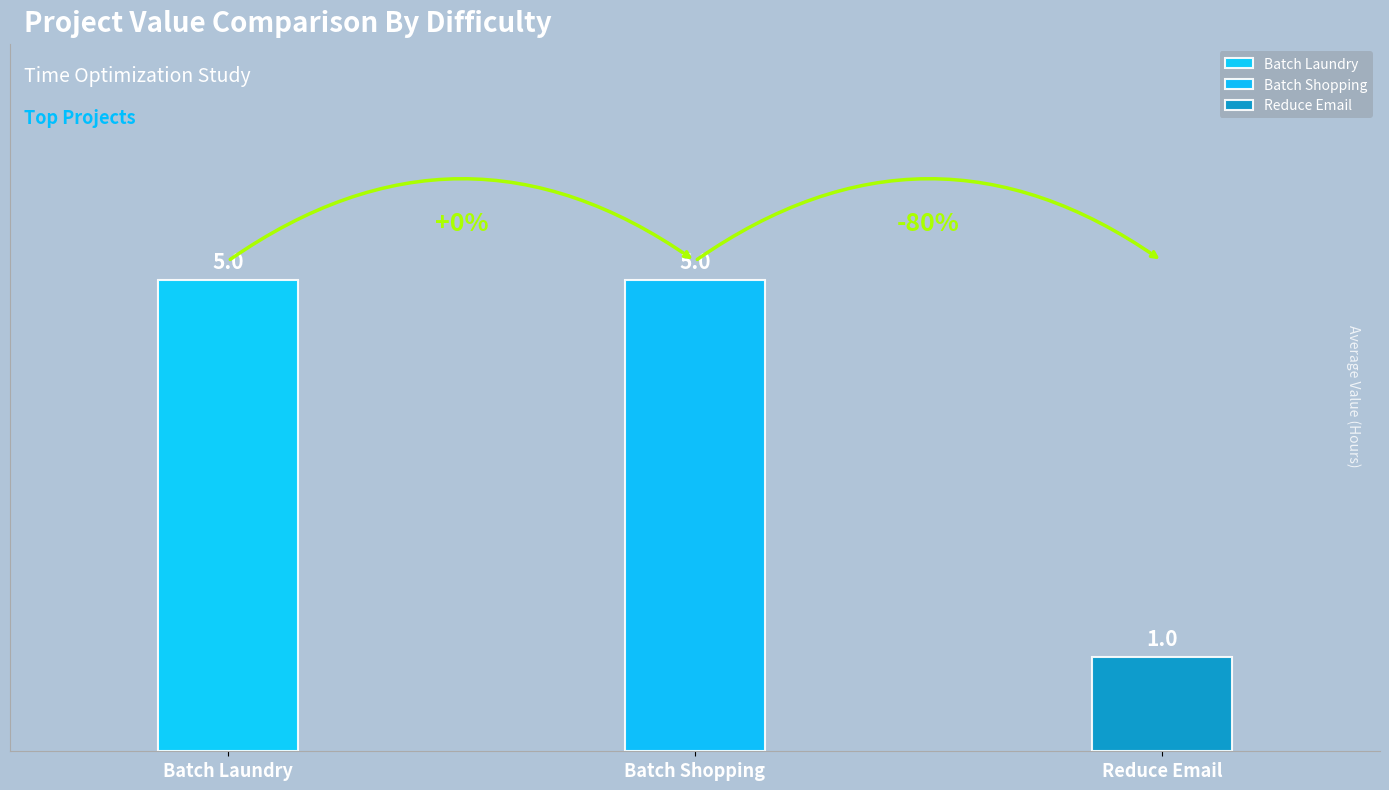

The value of Value at Batch Shopping is 5.0. True or false?

True